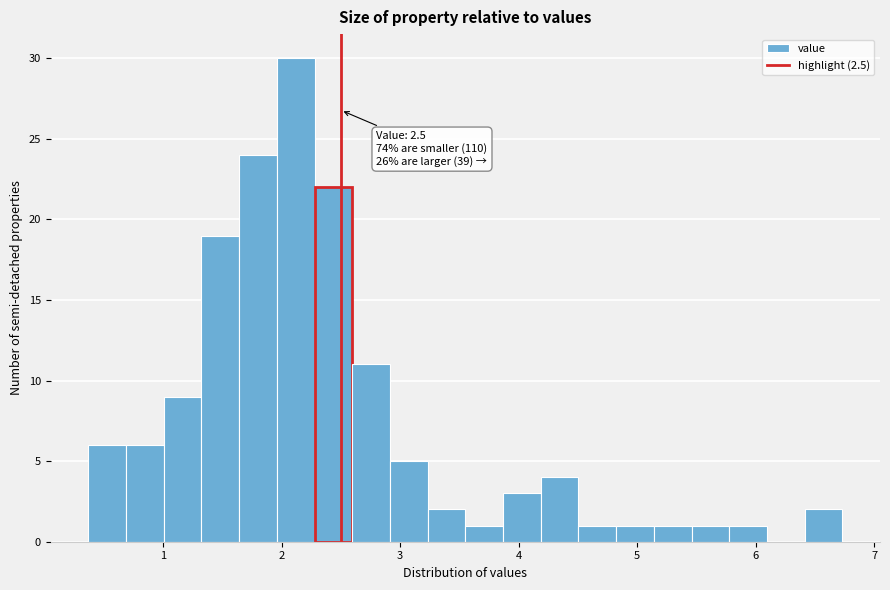

Read against the x-axis, roughly where is the centre of the tallest bar?

2.1